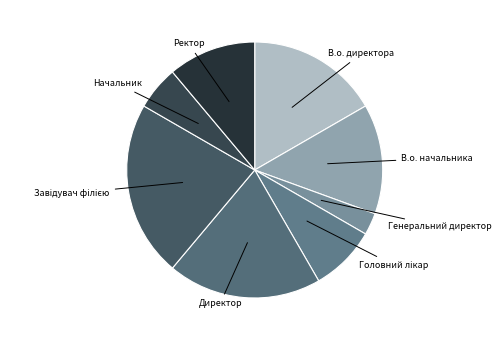

Is there any slice that represents more than half of the pie?

No